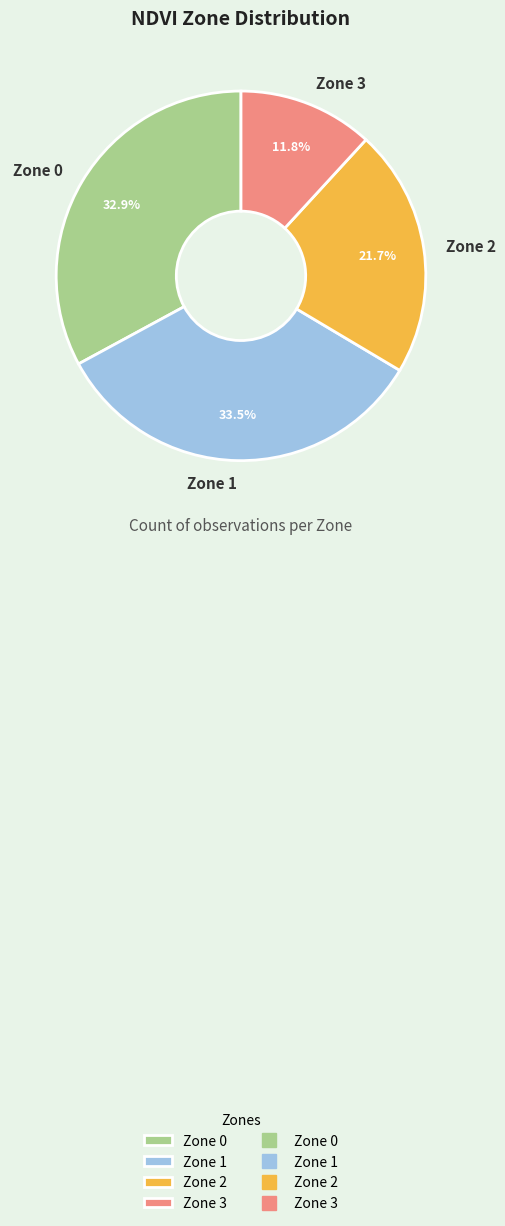

The Zone 2 slice represents 16% of the pie. True or false?

False